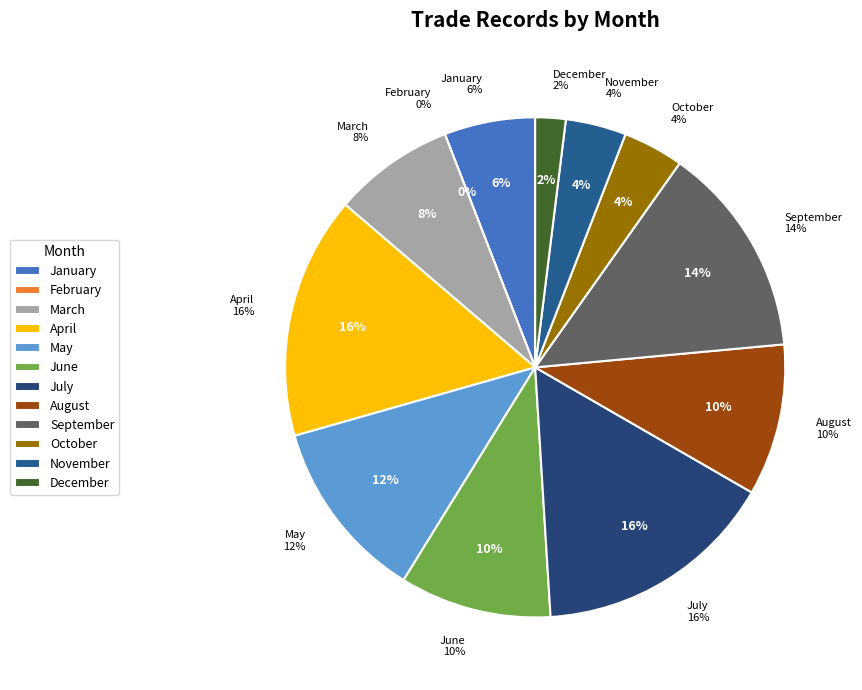

Count the number of slices in the pie.

12